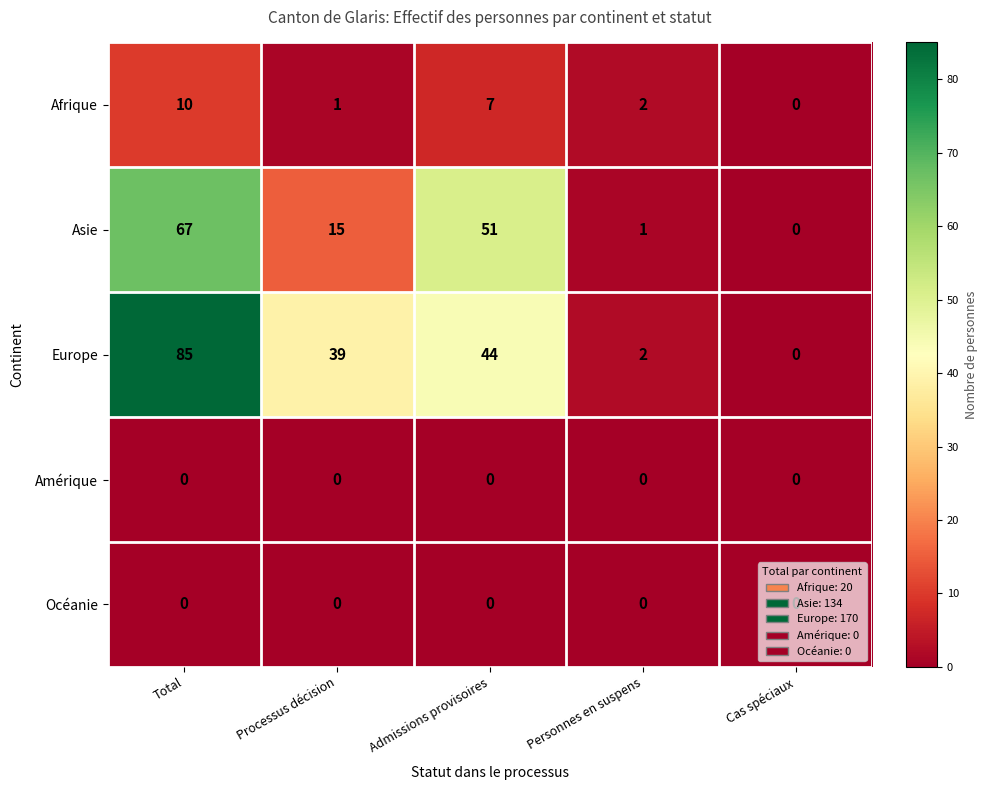

At which label is Afrique closest to 5?

Admissions provisoires